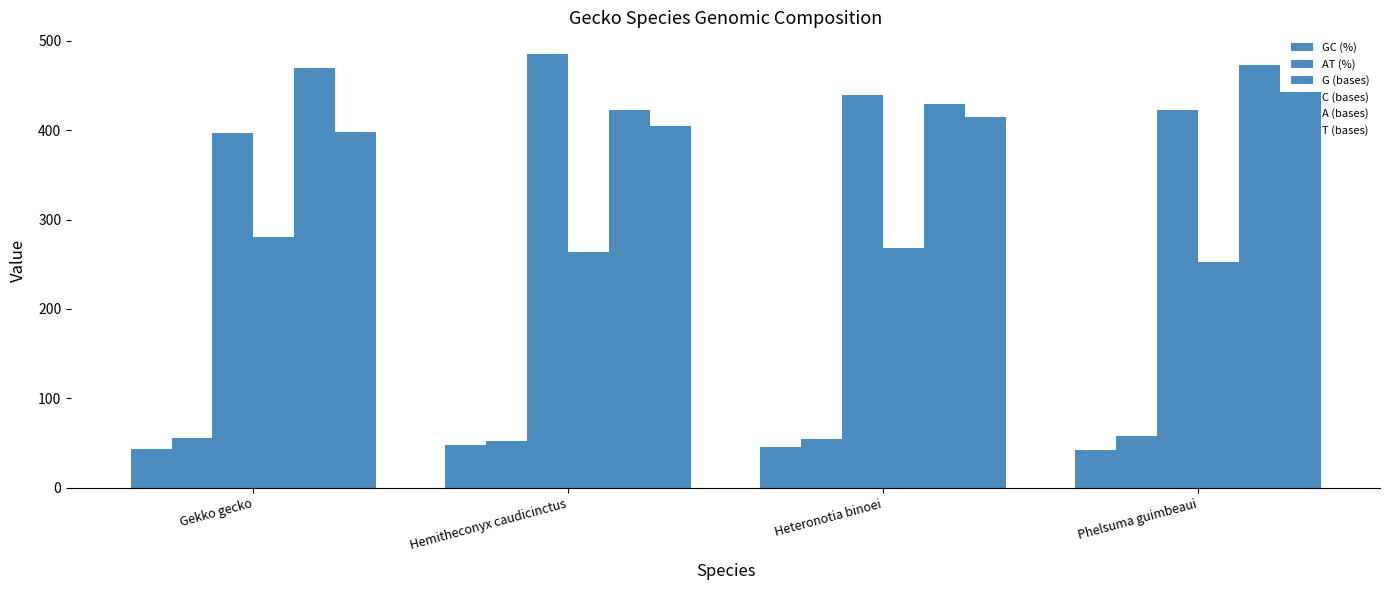

How many groups of bars are there?

4